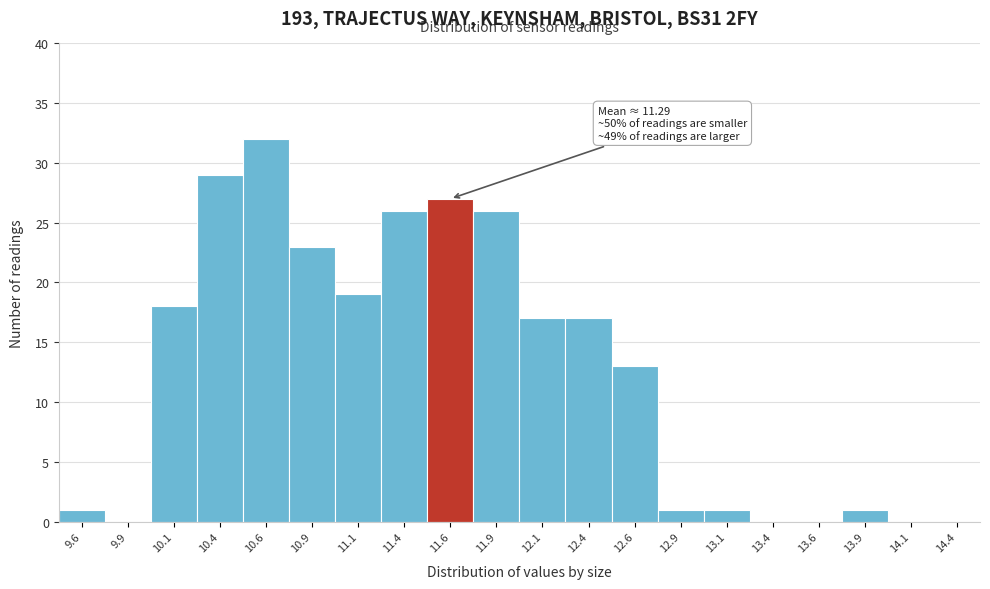

Over which range of the x-axis is the bar tallest?

10.50 to 10.75